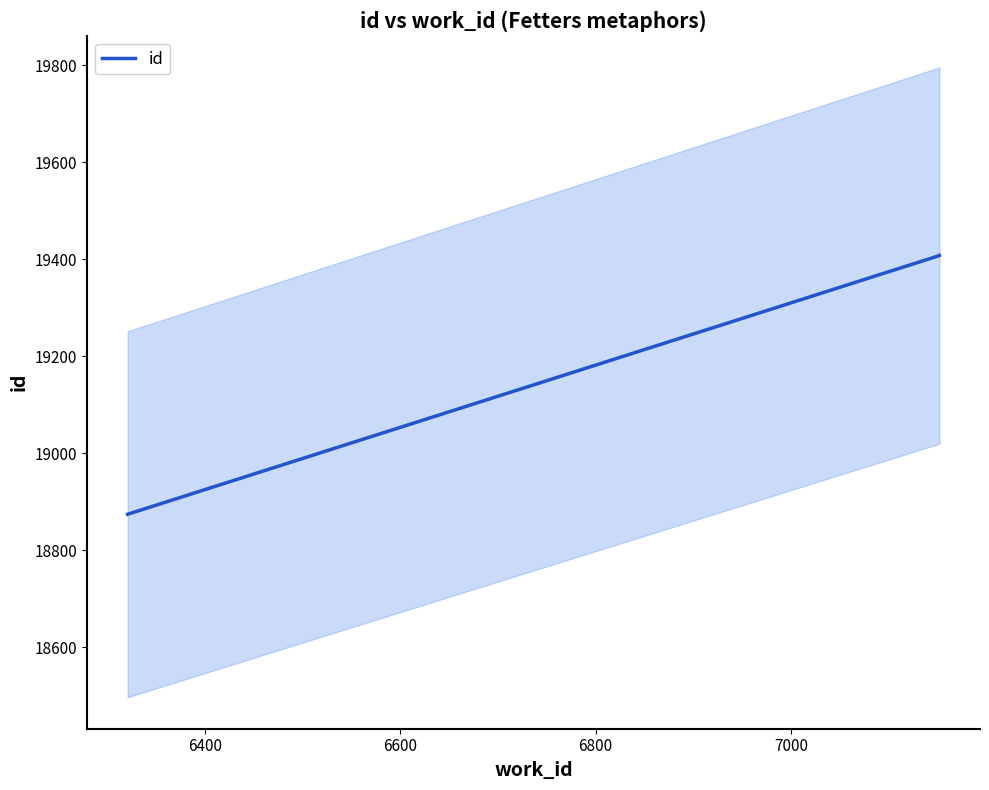

How many lines are shown in the chart?

1